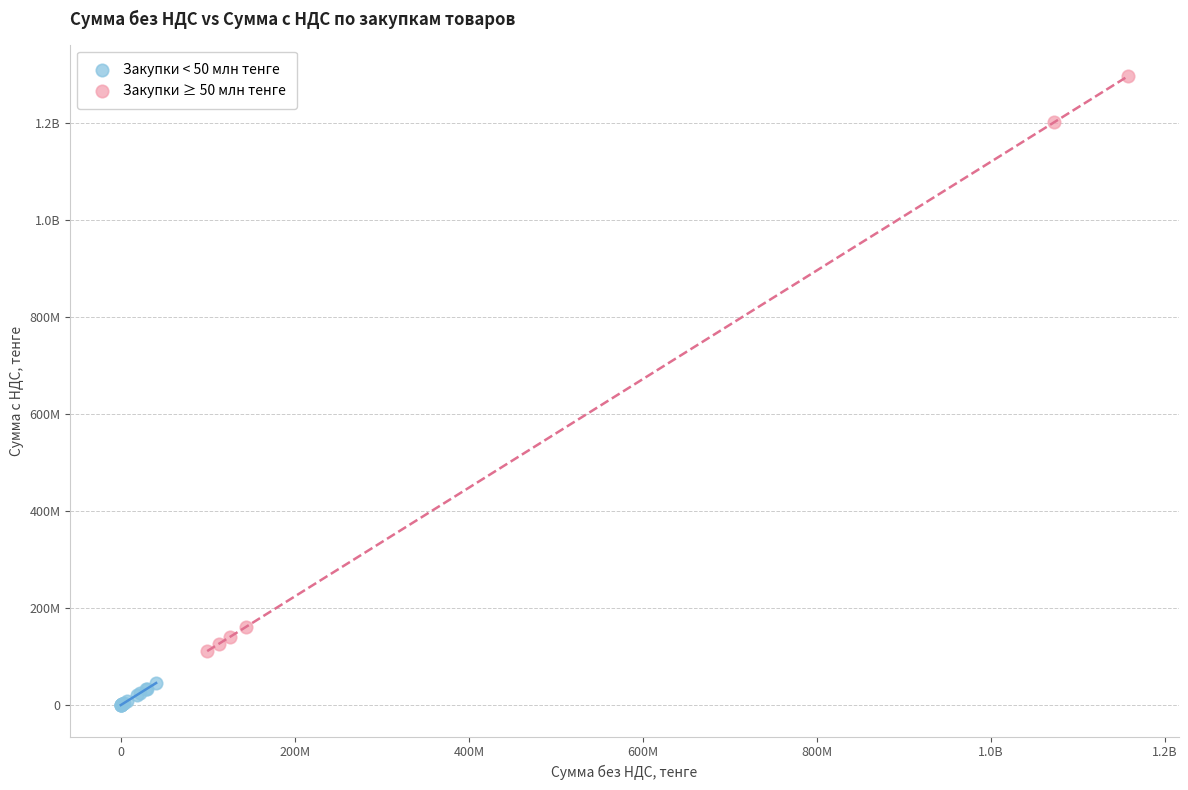

What are all the series names shown in the legend?

Закупки < 50 млн тенге, Закупки ≥ 50 млн тенге